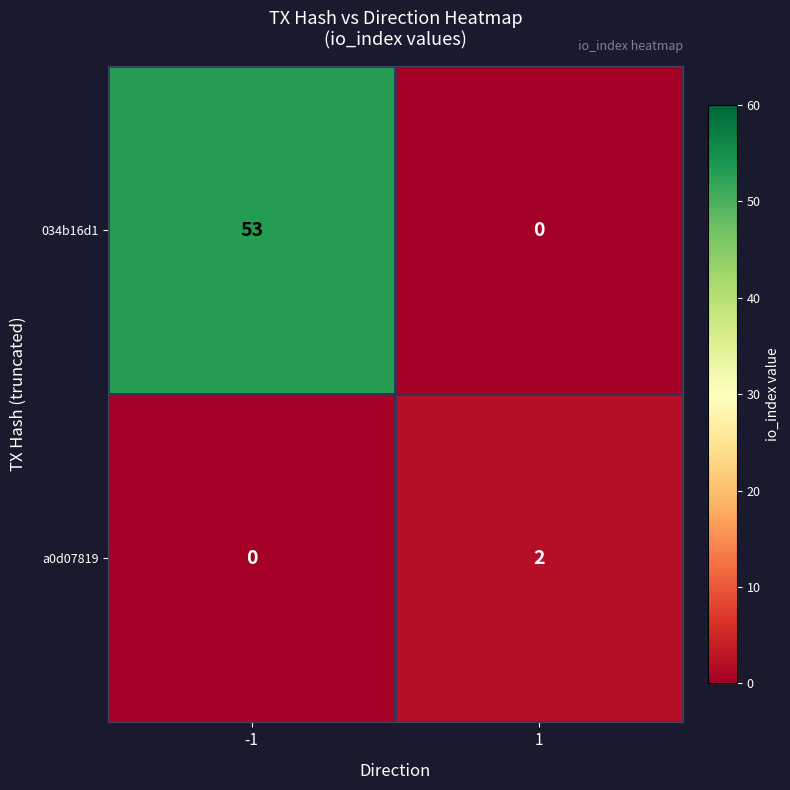

At 1, list the series in order from largest to smallest.

a0d07819, 034b16d1